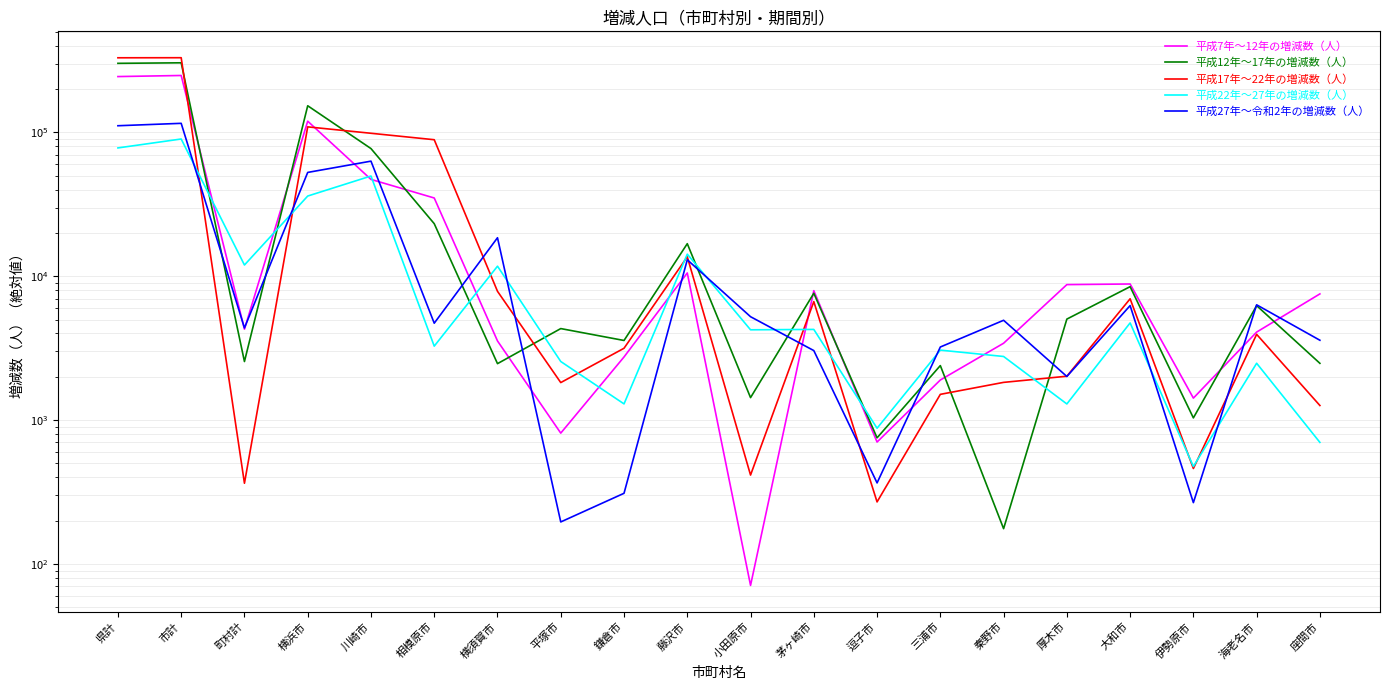

Which has a higher value, 小田原市 or 川崎市?

川崎市